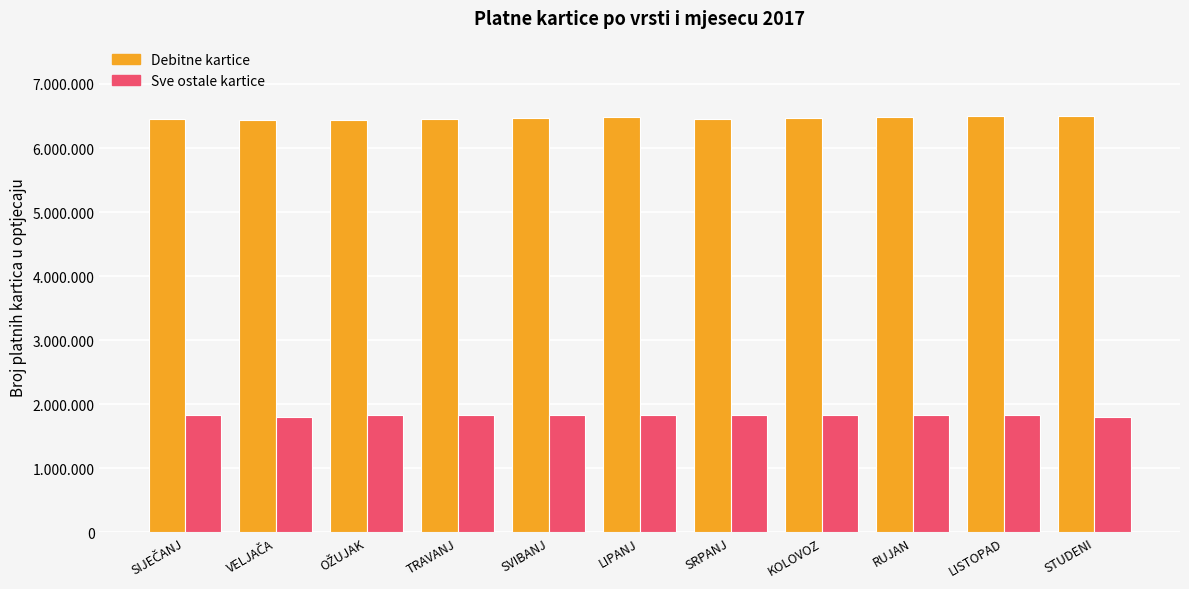

Reading left to right, extract all data points from this chart.

Debitne kartice: 6454933	6436292	6439796	6449478	6470431	6490879	6455343	6471948	6490391	6504808	6503811
Sve ostale kartice: 1828490	1805612	1827718	1825470	1825680	1831345	1826978	1834123	1837902	1836952	1805612